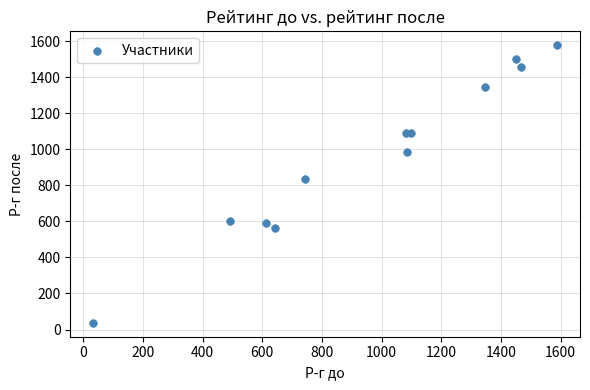

What is the average Y value?

974